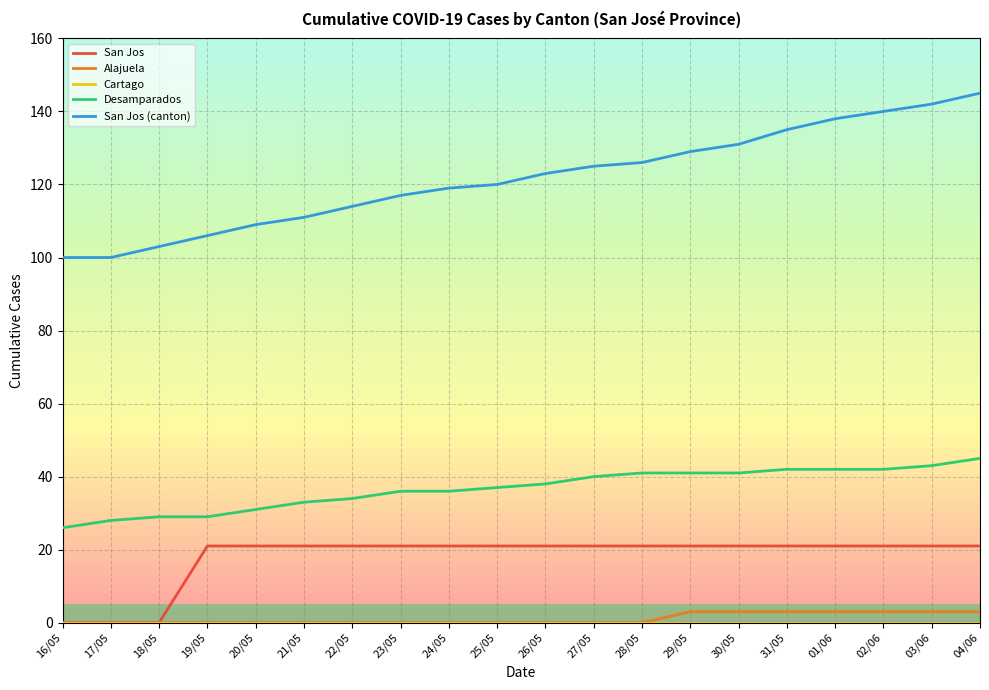

Is the value of San Jos (canton) at 23/05 greater than the value of San Jos at 21/05?

Yes